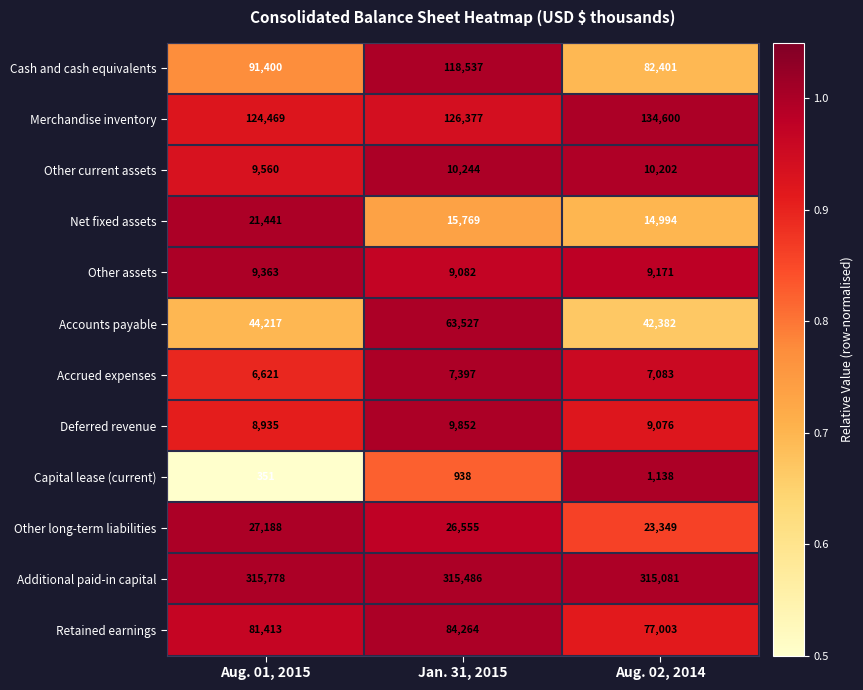

Rank the categories by Other long-term liabilities value from lowest to highest.

Aug. 02, 2014, Jan. 31, 2015, Aug. 01, 2015